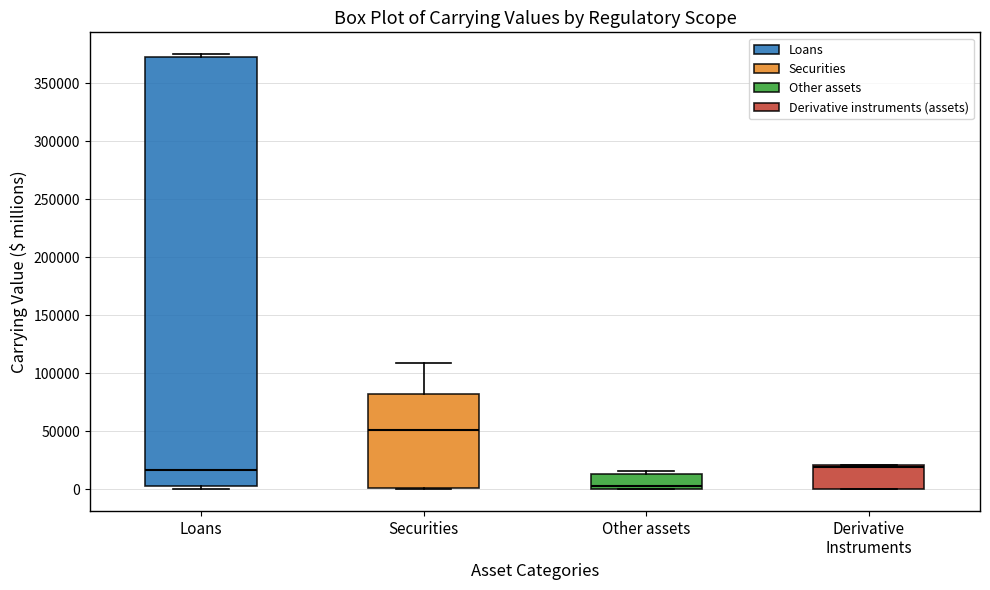

Where does the upper whisker of the box for Securities end on the y-axis? The values are not printed on the chart, so give them approximately, as read against the axis.

110000